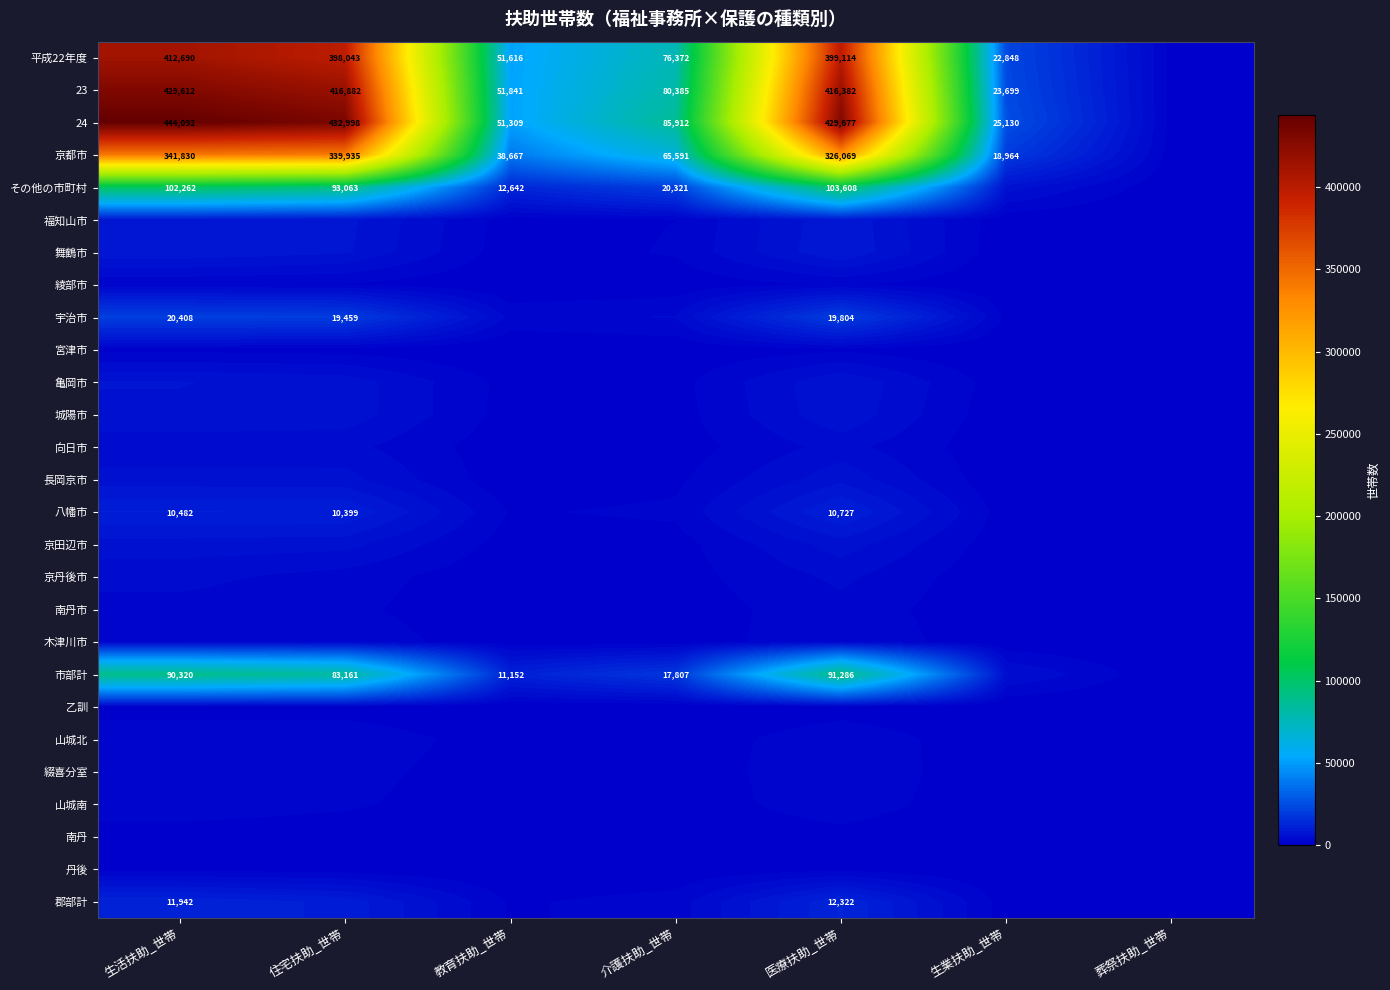

The 23 series shows 416382 at 医療扶助_世帯. True or false?

True